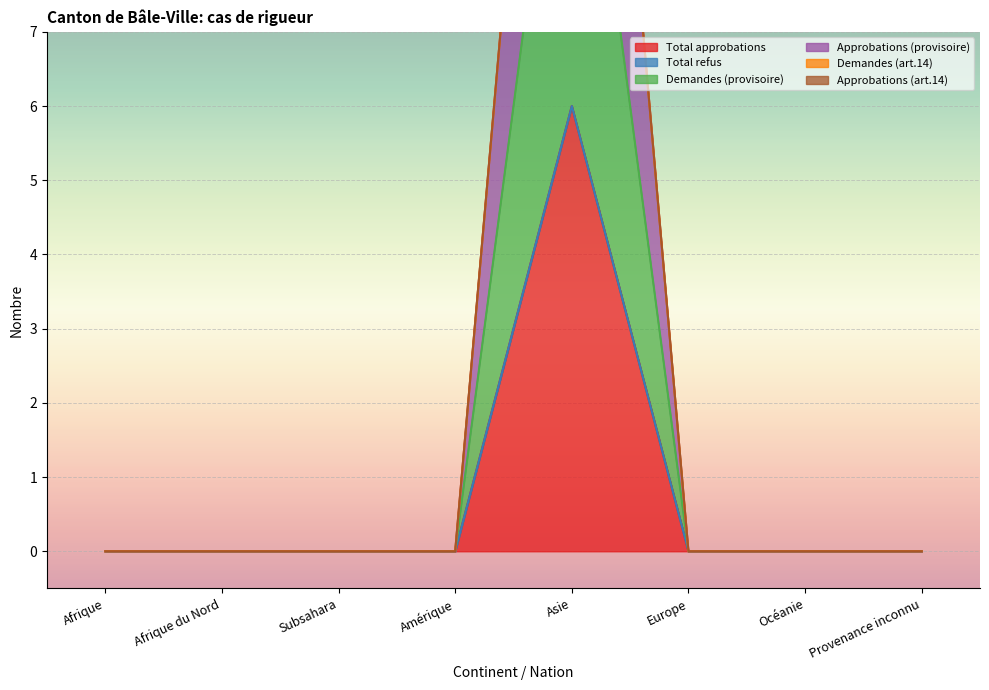

At which label does Demandes (provisoire) reach its peak?

Asie